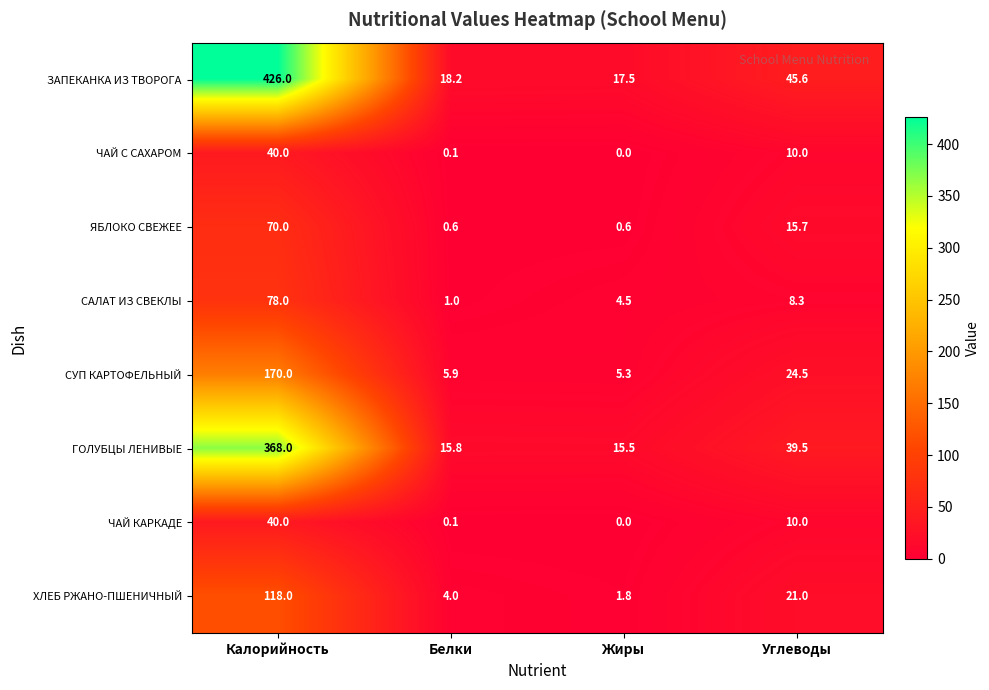

What is the maximum value shown in the chart?

426.0